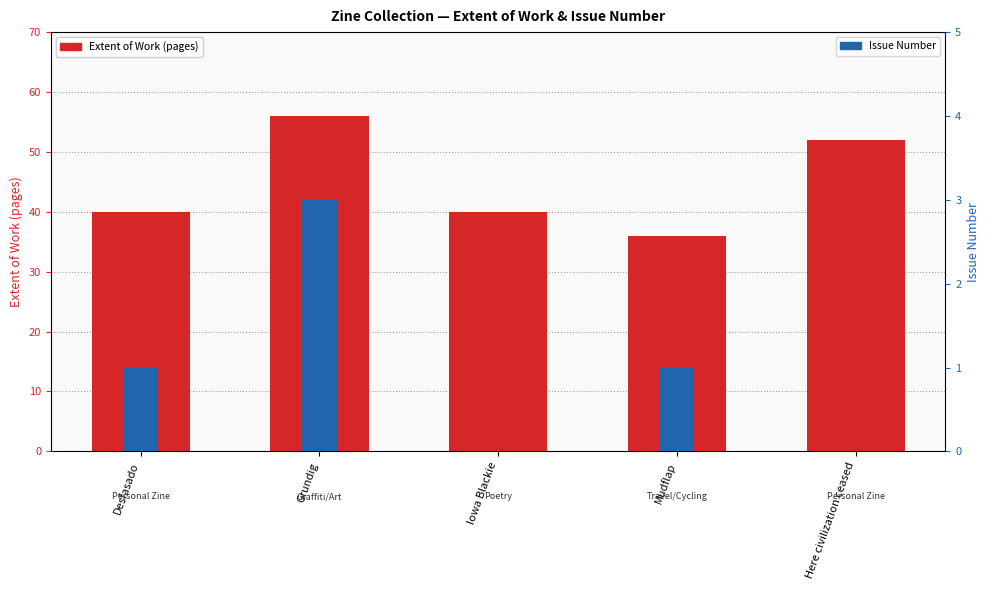

List the series in order of their overall mean, lowest first.

Issue Number, Extent of Work (pages)